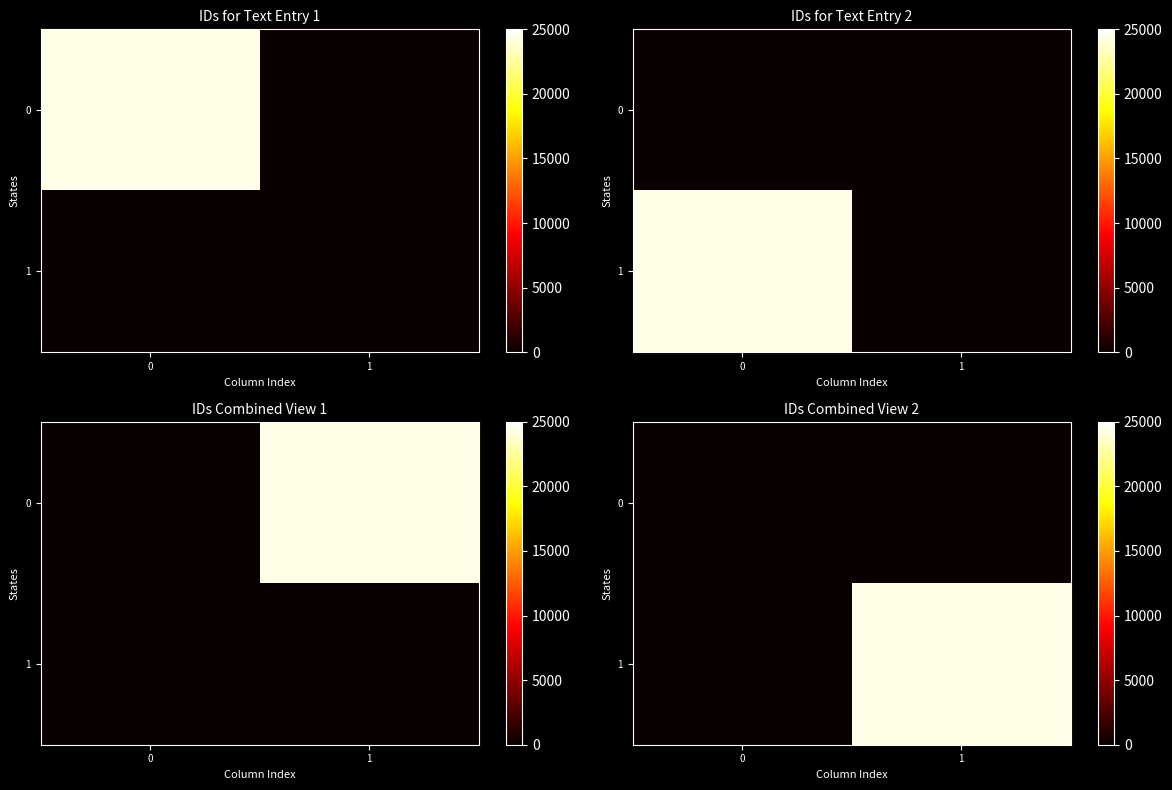

What is the difference between the 1 values at 0 and 1?

24337